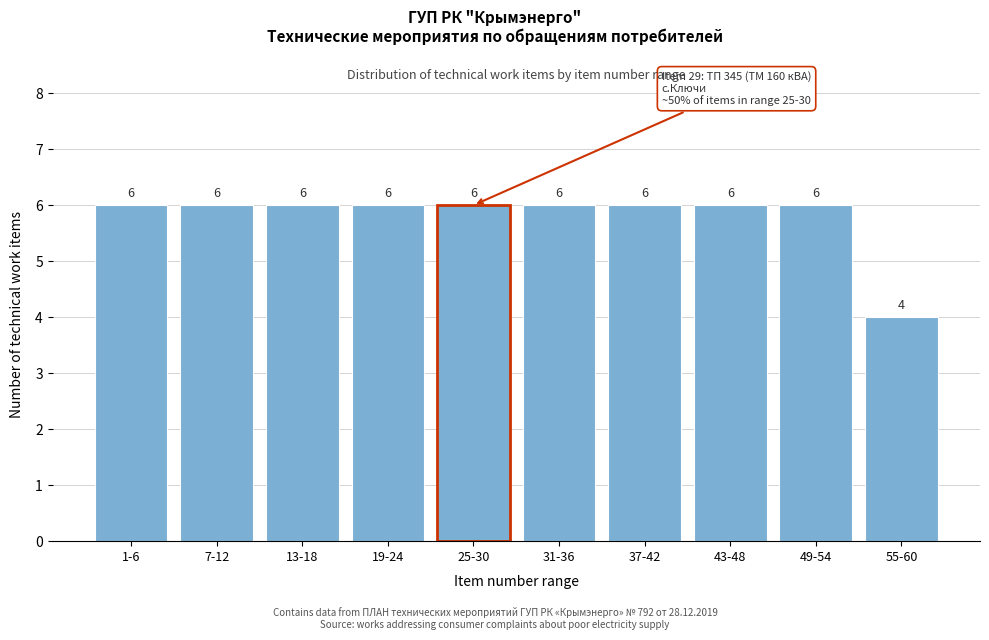

Reading left to right, what are all the values shown in this chart?

1-6=6	7-12=6	13-18=6	19-24=6	25-30=6	31-36=6	37-42=6	43-48=6	49-54=6	55-60=4